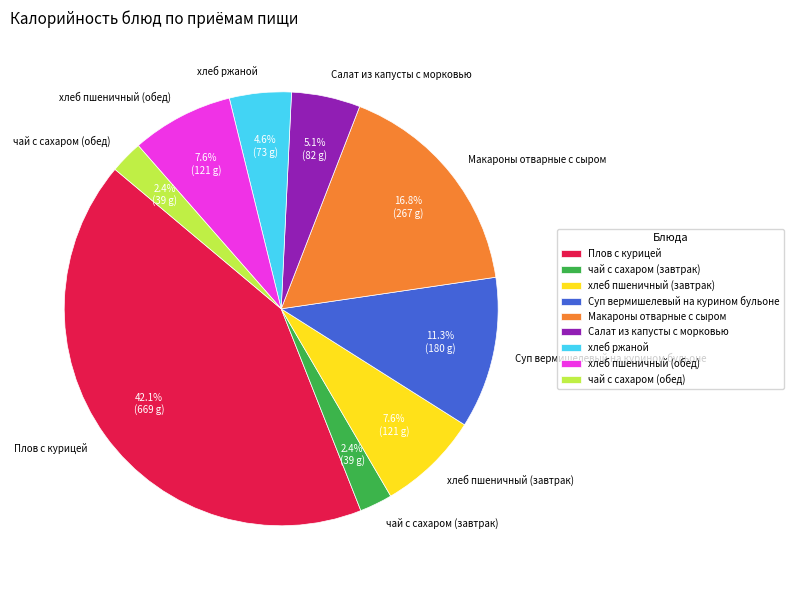

Which slice is the largest?

Плов с курицей